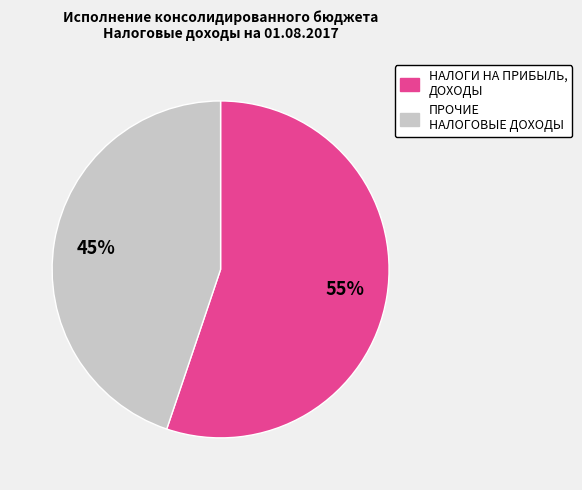

Does any single category account for the majority?

Yes